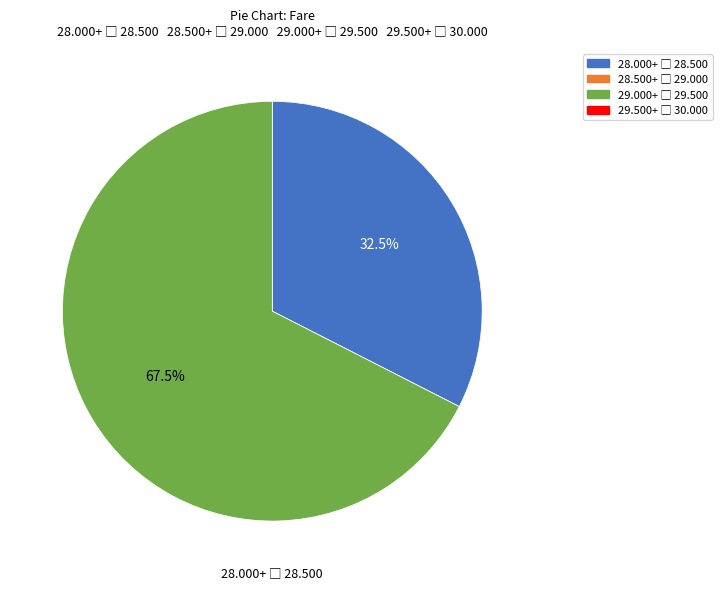

Is there a majority slice in this chart?

Yes